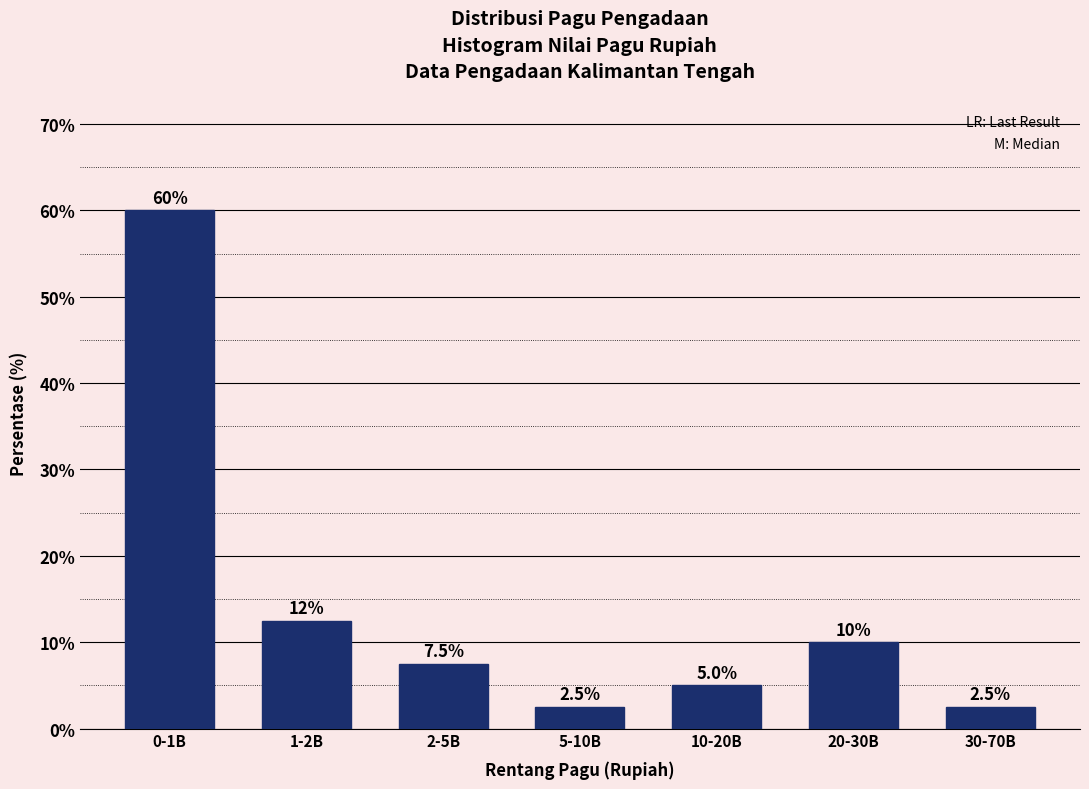

Reading left to right, list all the values displayed in this chart.

60.0	12.5	7.5	2.5	5.0	10.0	2.5